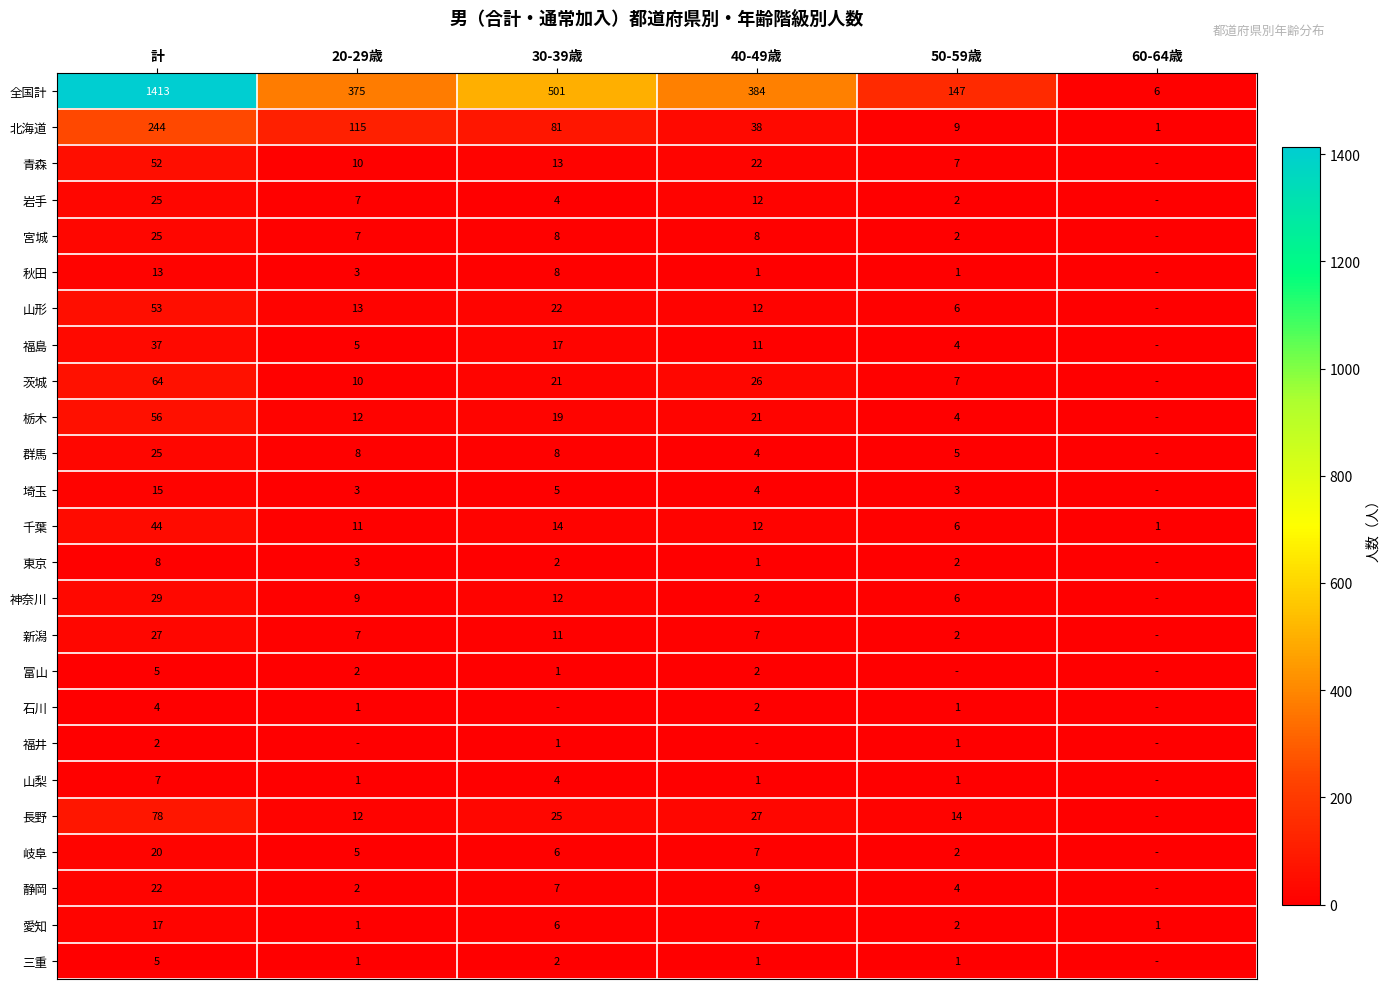

At which category is the sum across all series the highest?

計